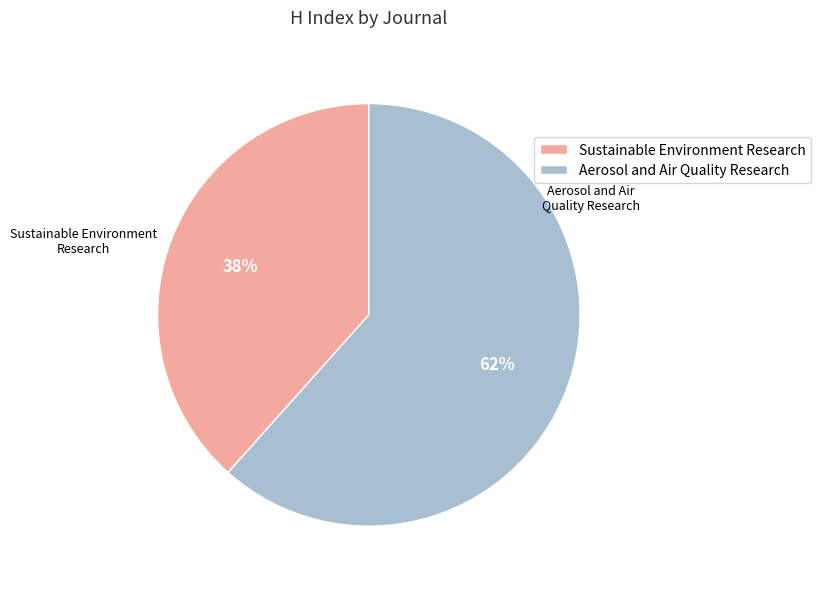

Combined, do Aerosol and Air Quality Research and Sustainable Environment Research account for over 50%?

Yes